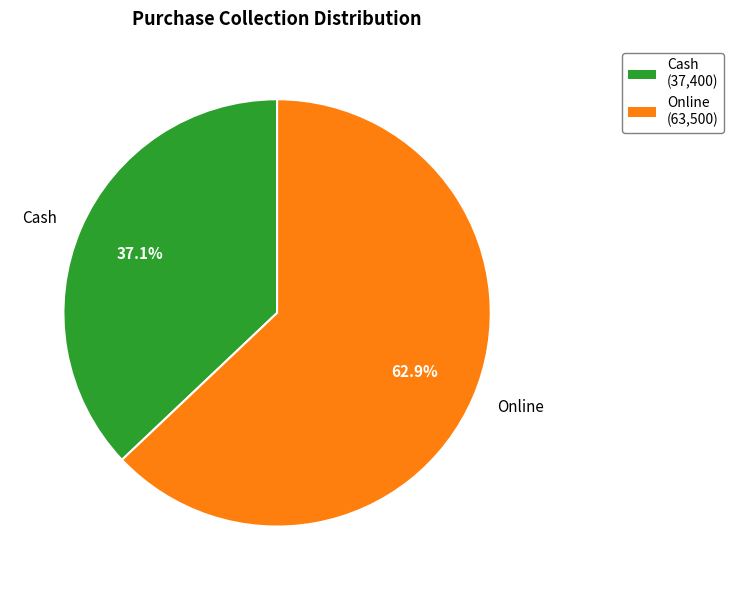

Which category has the smallest portion of the pie?

Cash